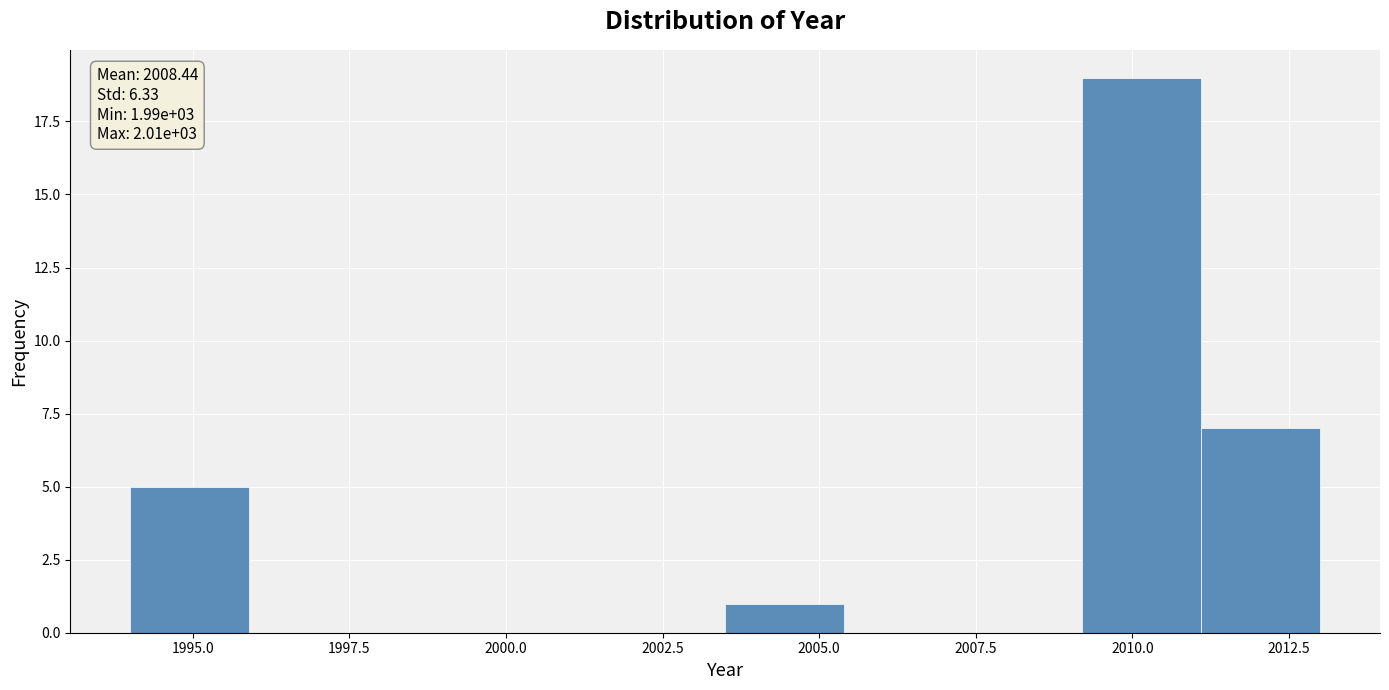

Read against the x-axis, roughly where is the centre of the tallest bar?

2010.0